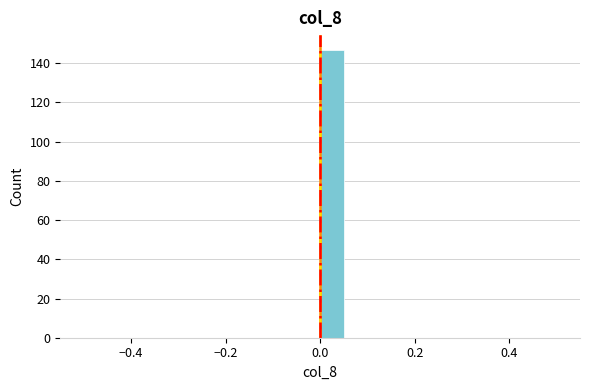

Read against the x-axis, roughly where is the centre of the tallest bar?

0.02